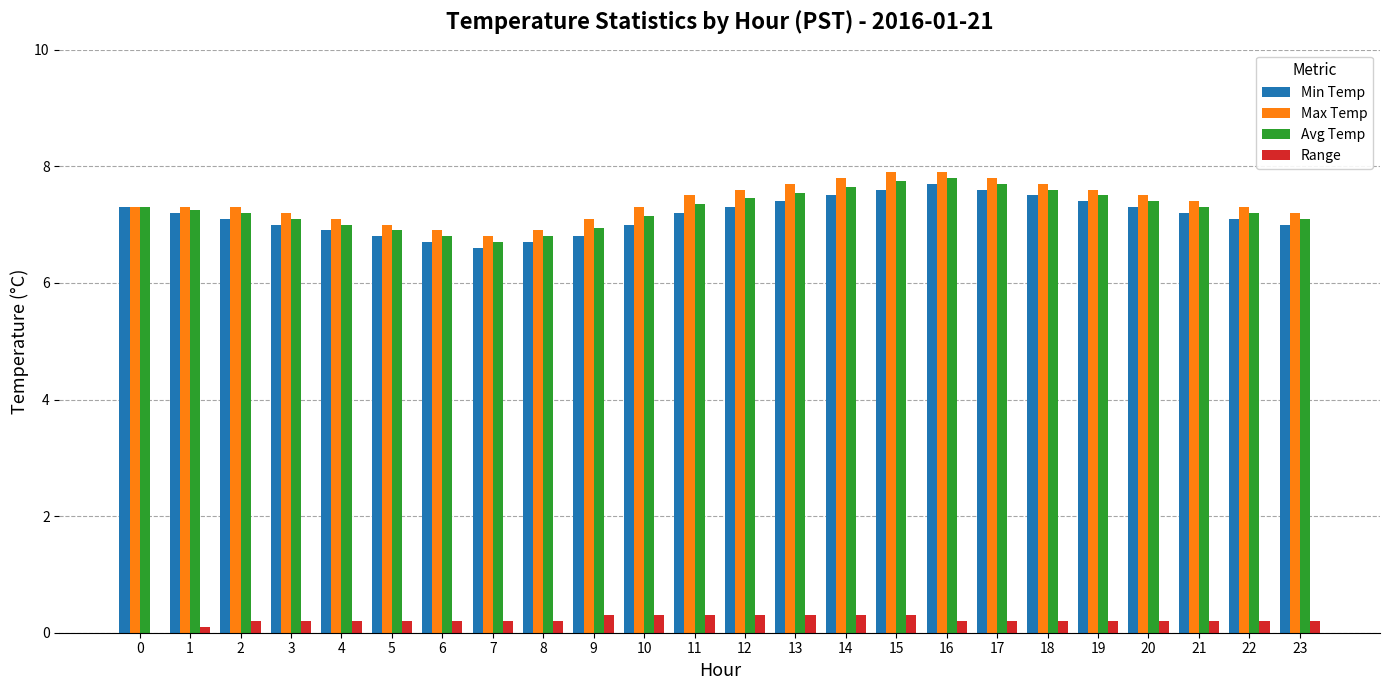

Is it true that Min Temp equals 1.7 at 13?

False